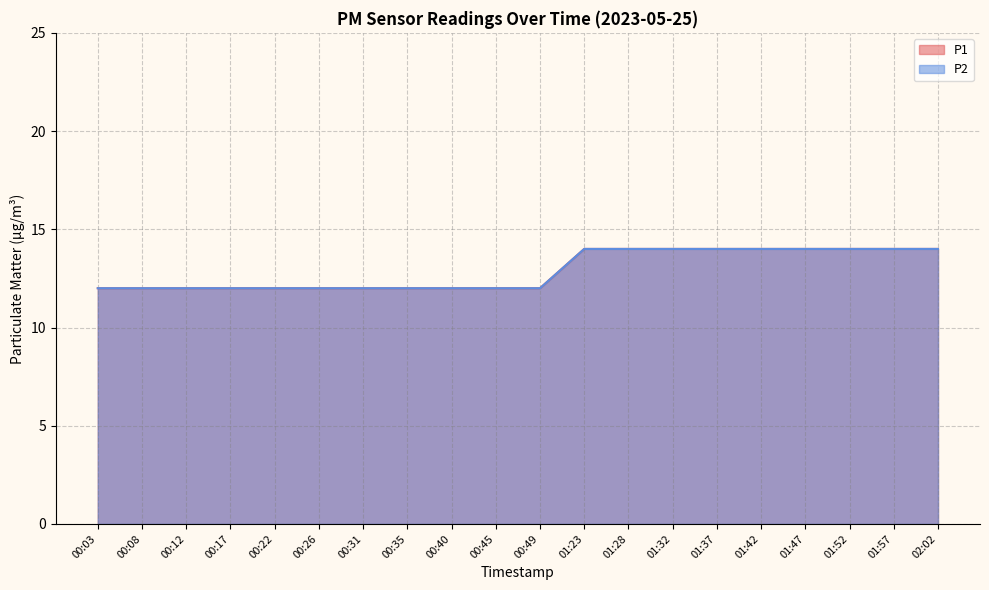

Reading left to right, what are all the values shown in this chart?

P1: 12	12	12	12	12	12	12	12	12	12	12	14	14	14	14	14	14	14	14	14
P2: 12	12	12	12	12	12	12	12	12	12	12	14	14	14	14	14	14	14	14	14